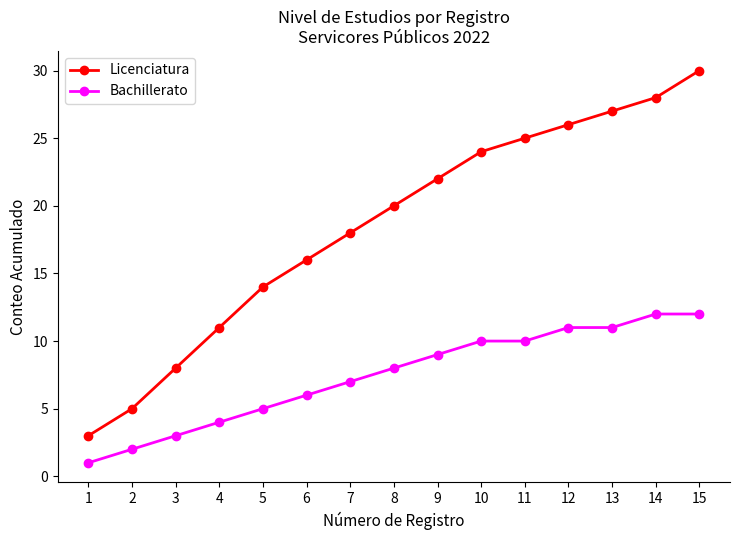

Rank the series at 13 from highest to lowest value.

Licenciatura, Bachillerato